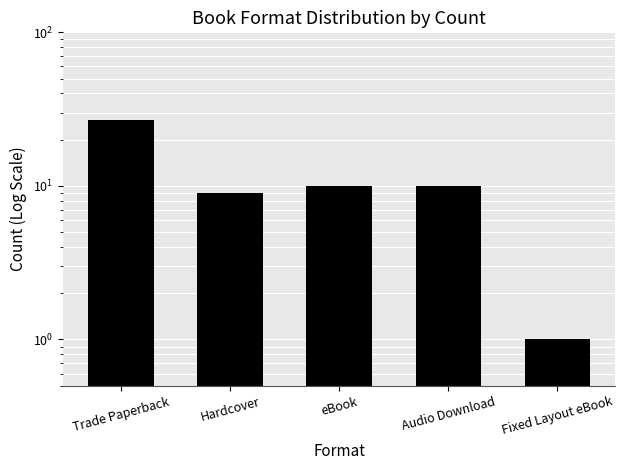

Reading right to left, list all the values displayed in this chart.

1	10	10	9	27